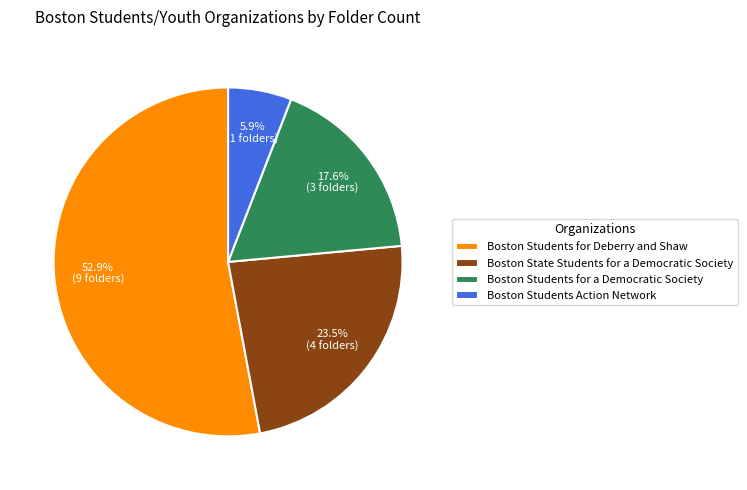

Which has a higher value, Boston Students for Deberry and Shaw or Boston State Students for a Democratic Society?

Boston Students for Deberry and Shaw